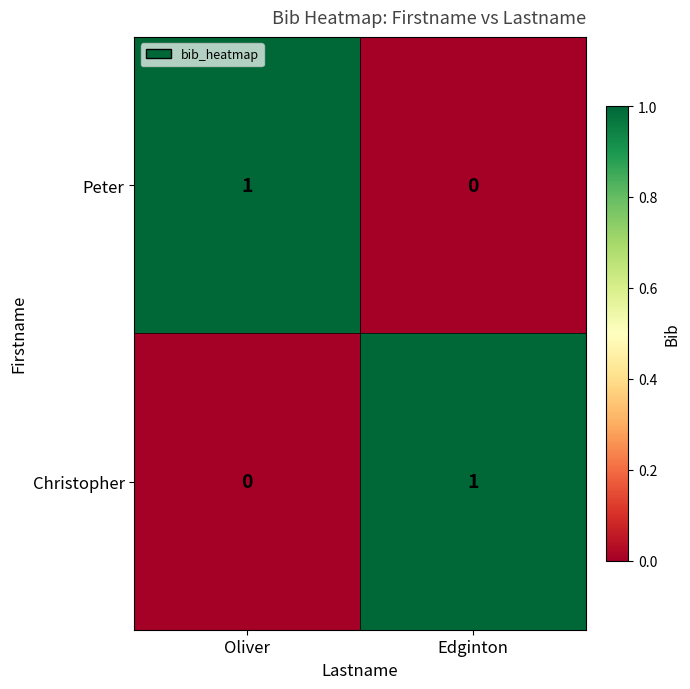

Rank the series at Edginton from highest to lowest value.

Christopher, Peter